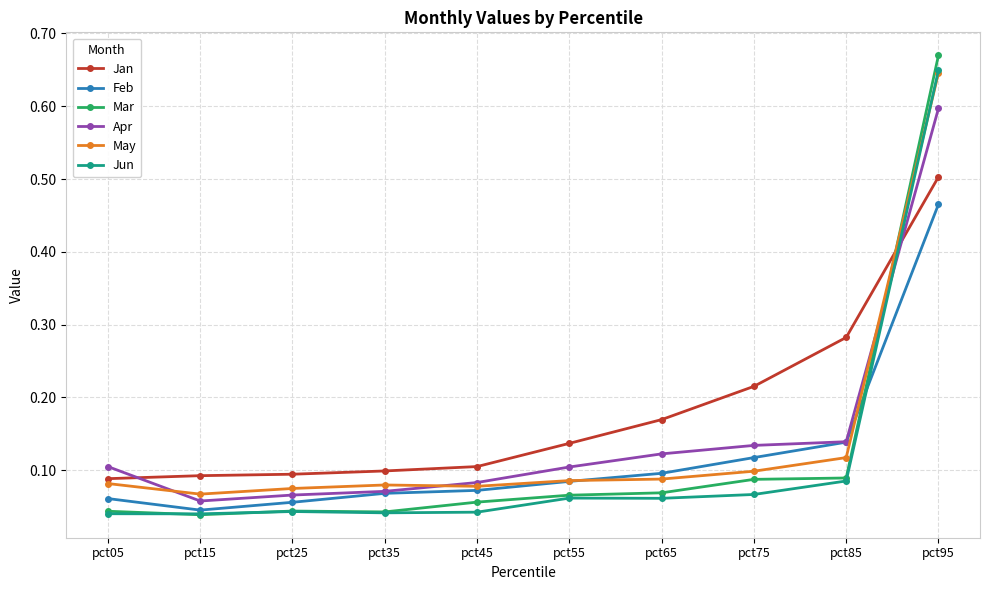

What is the sum of all Jun values?

1.1